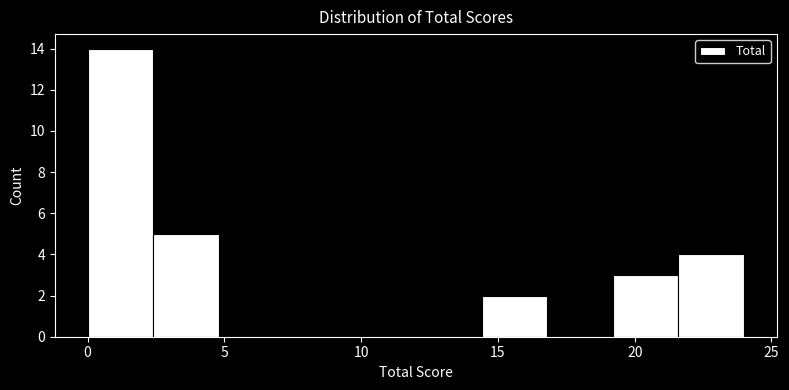

What is the height of the bar covering 19.2 to 21.6 on the x-axis? Neither the bar edges nor the heights are printed on the chart, so give them approximately, as read against the axes.

3